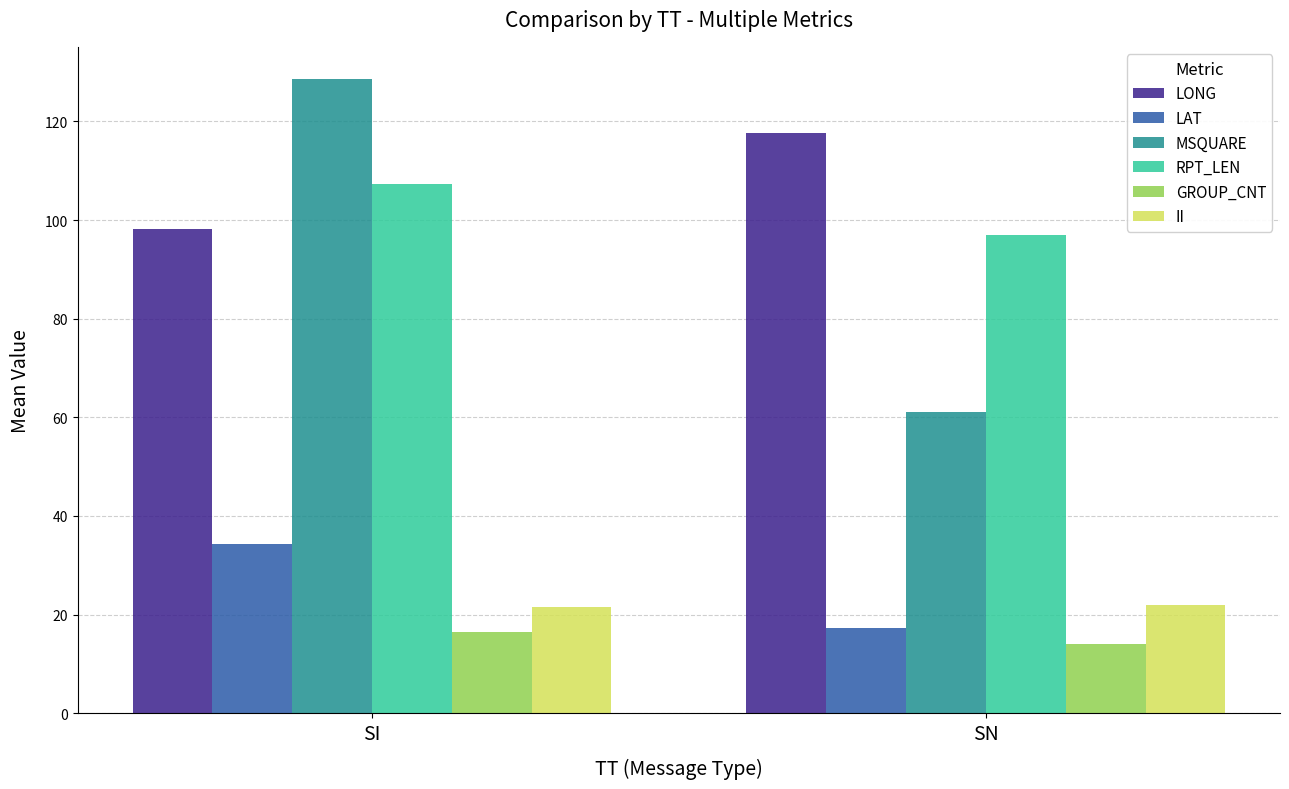

At how many categories does at least one series exceed 93?

2